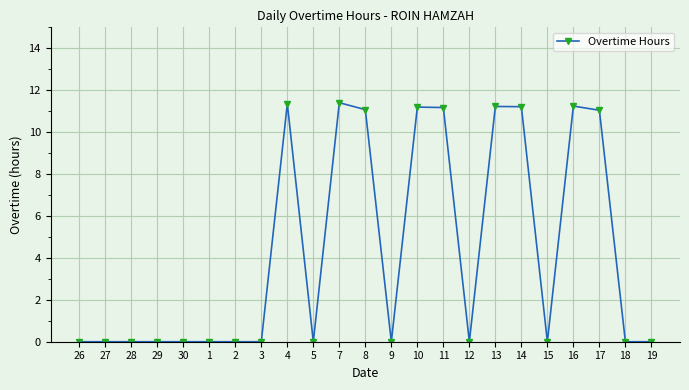

What is the greatest value displayed?

11.4